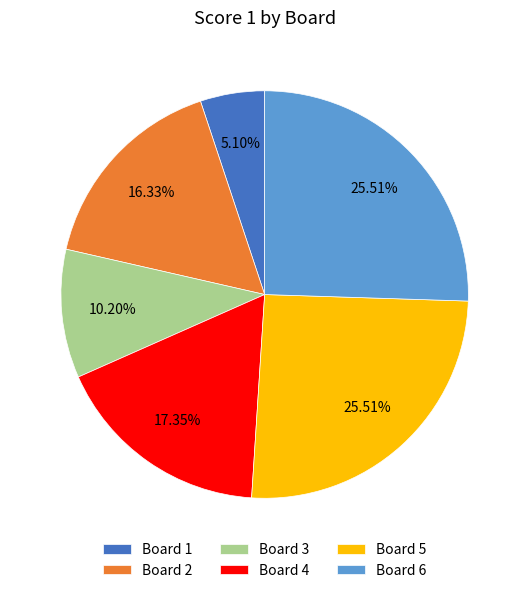

Which category has the smallest portion of the pie?

Board 1